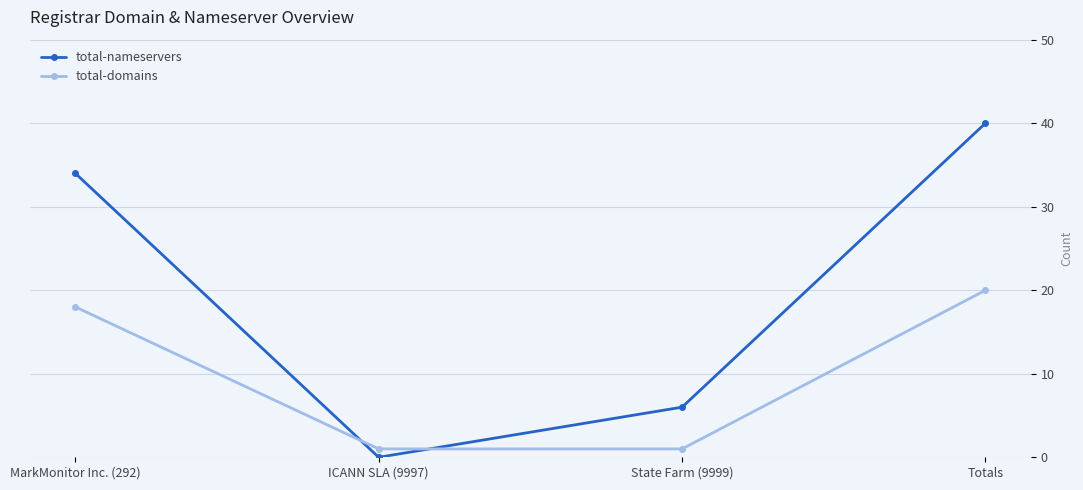

What is the spread (max minus min) of values at State Farm (9999)?

5